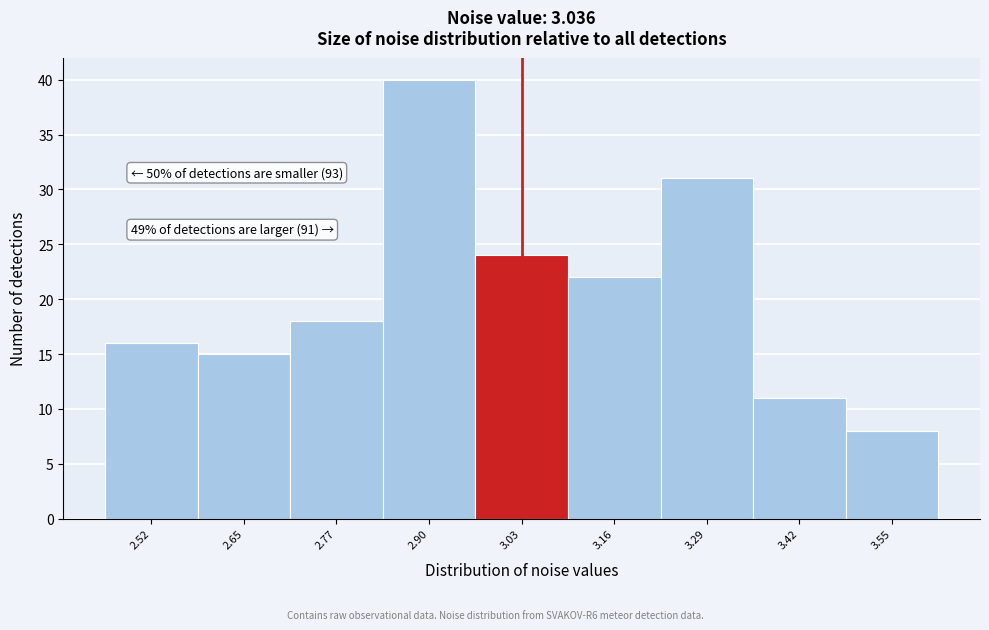

Over which range of the x-axis is the bar tallest?

2.84 to 2.97